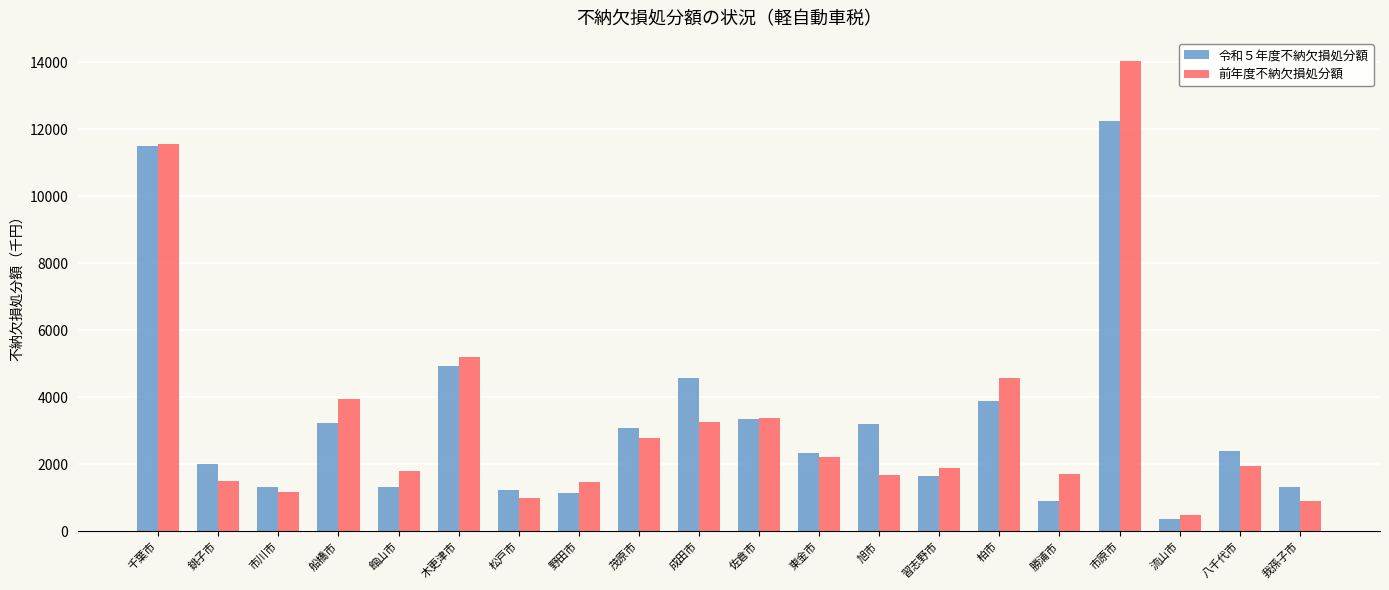

What is the label of the 17th bar from the right?

船橋市